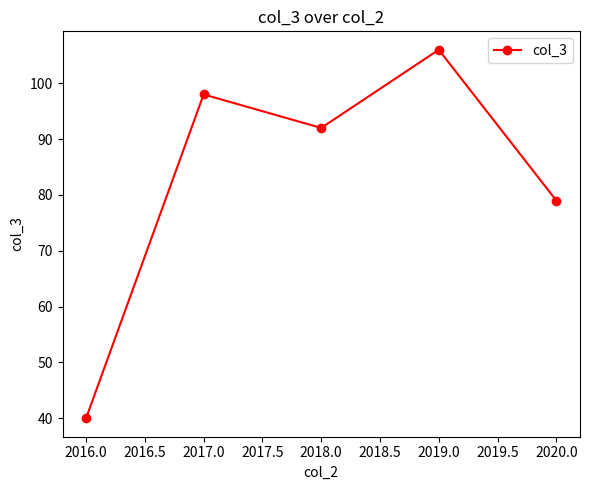

Rank the categories by value from lowest to highest.

2016.0, 2020.0, 2018.0, 2017.0, 2019.0